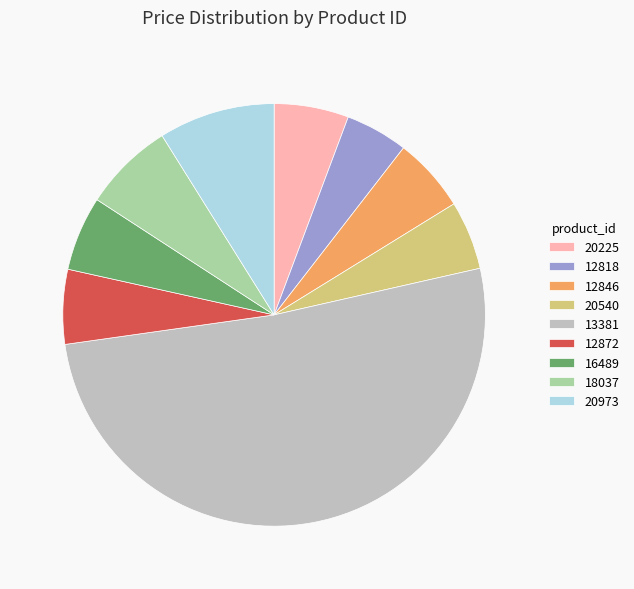

What is the ratio of the value at 13381 to the value at 12846?

9.0